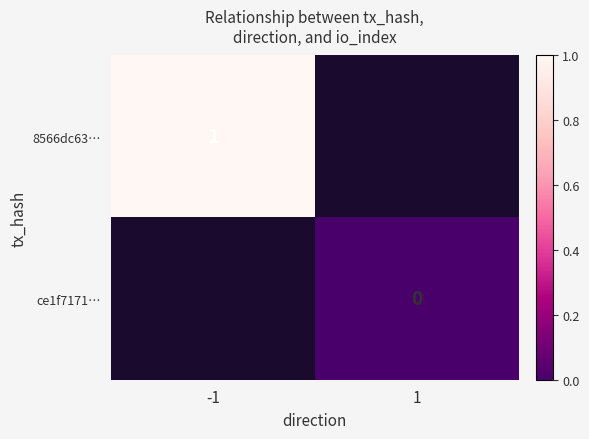

Is it true that 8566dc63… equals 1 at -1?

True